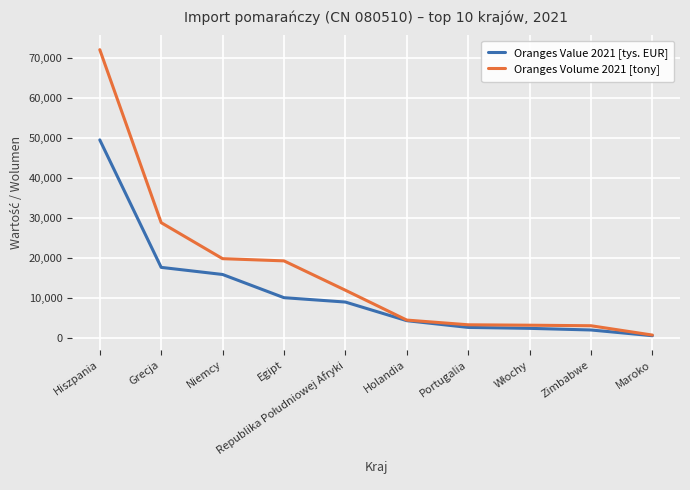

Which series has the widest spread of values?

Oranges Volume 2021 [tony]